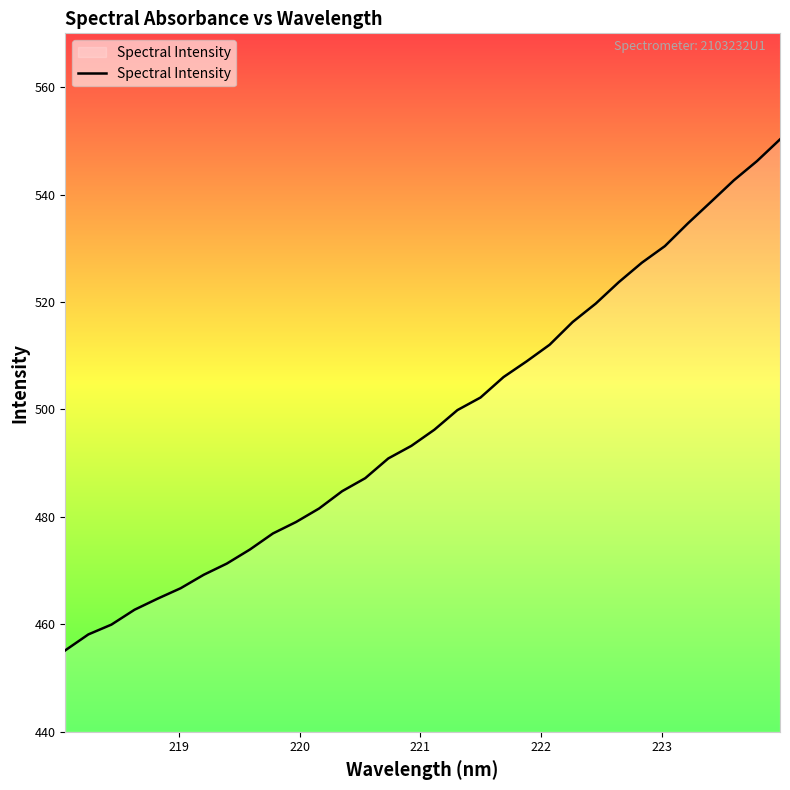

How many values are below 496?

16